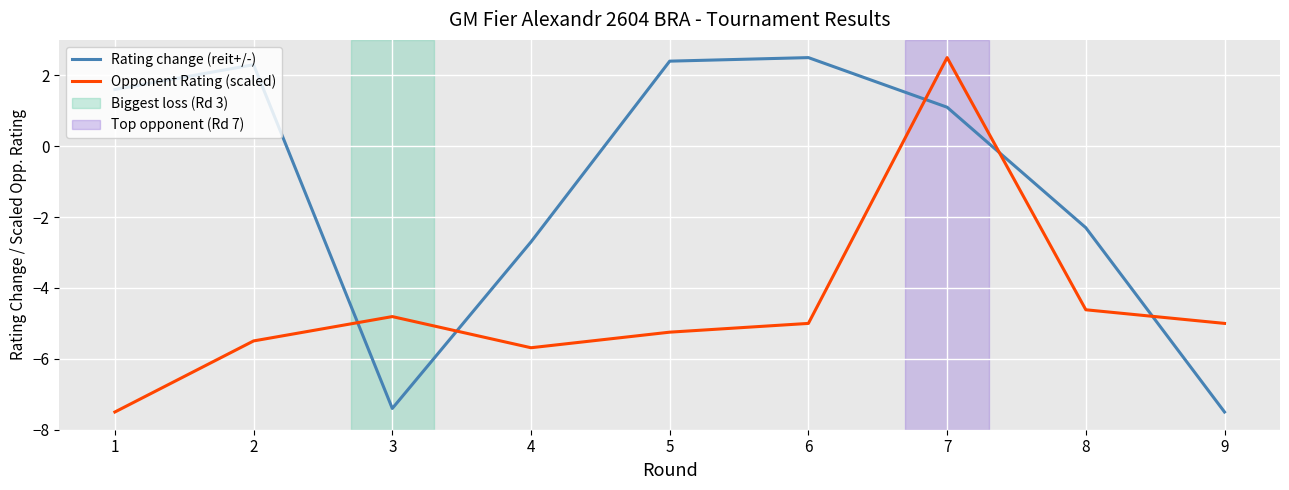

What is the sum of all Rating change (reit+/-) values?

-10.0